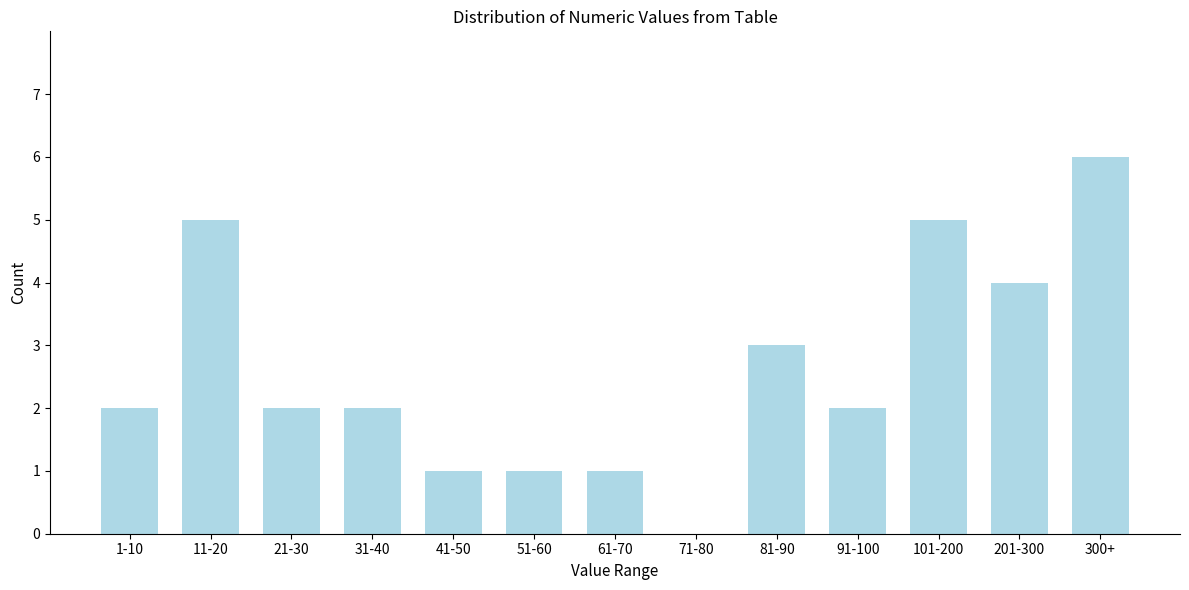

Reading left to right, list all the values displayed in this chart.

1-10=2	11-20=5	21-30=2	31-40=2	41-50=1	51-60=1	61-70=1	71-80=0	81-90=3	91-100=2	101-200=5	201-300=4	300+=6